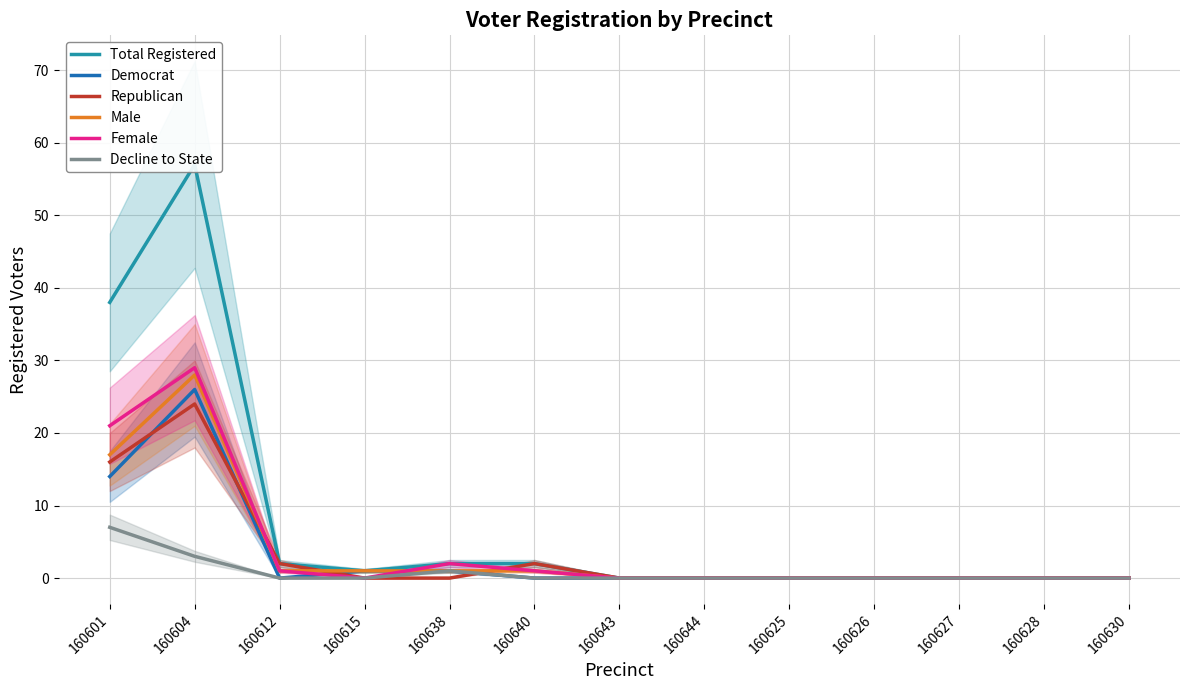

Count the number of data series in this chart.

6